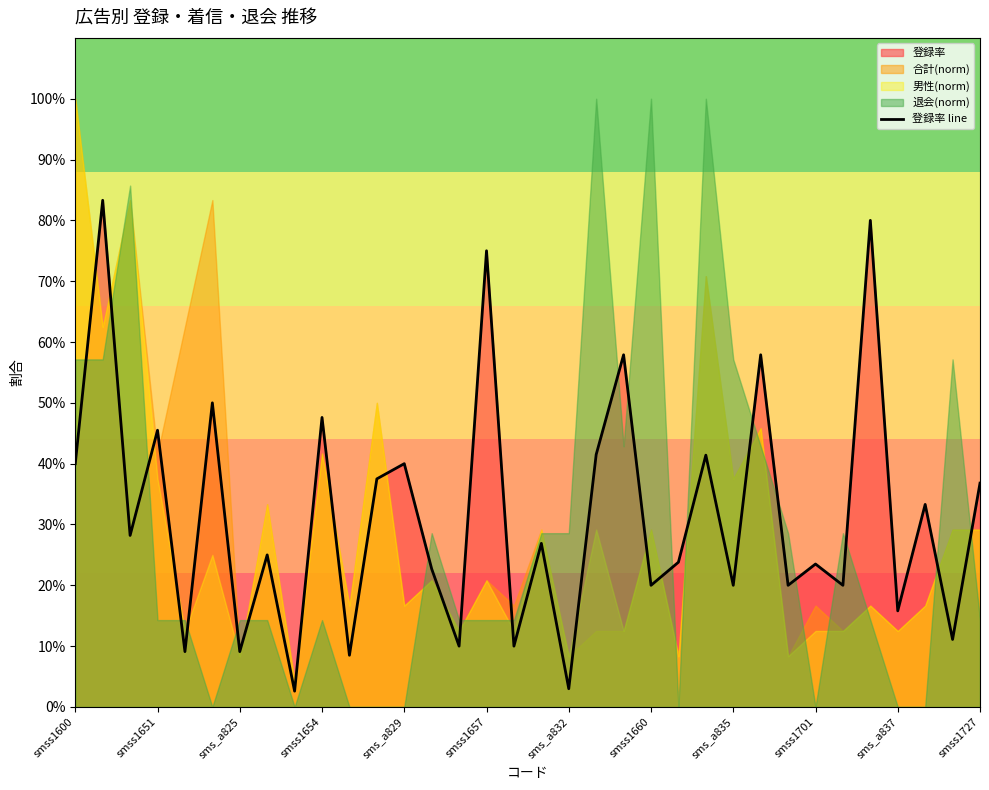

What is the sum of all values?

10.8